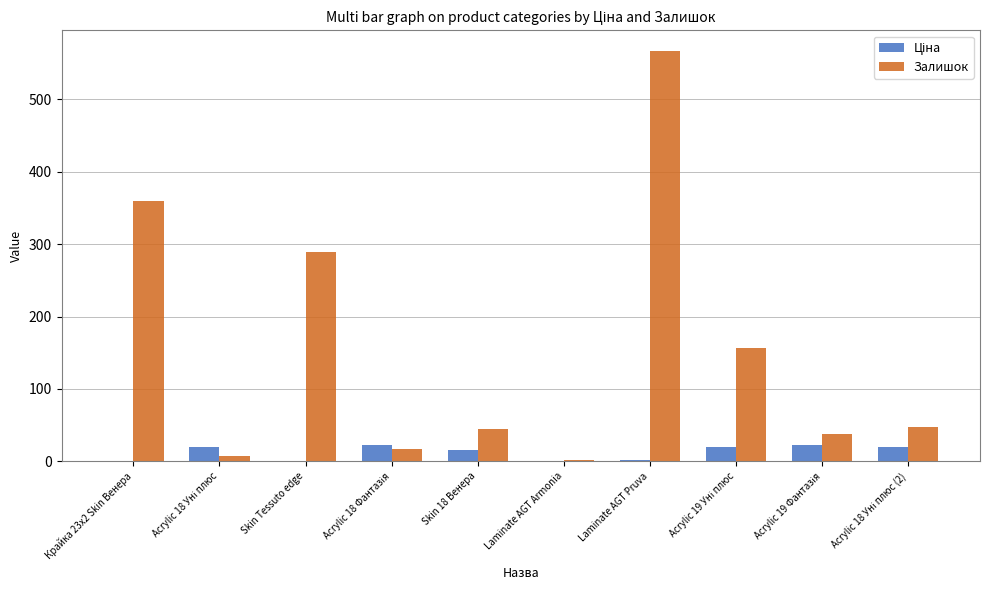

At which category is the sum across all series the highest?

Laminate AGT Pruva